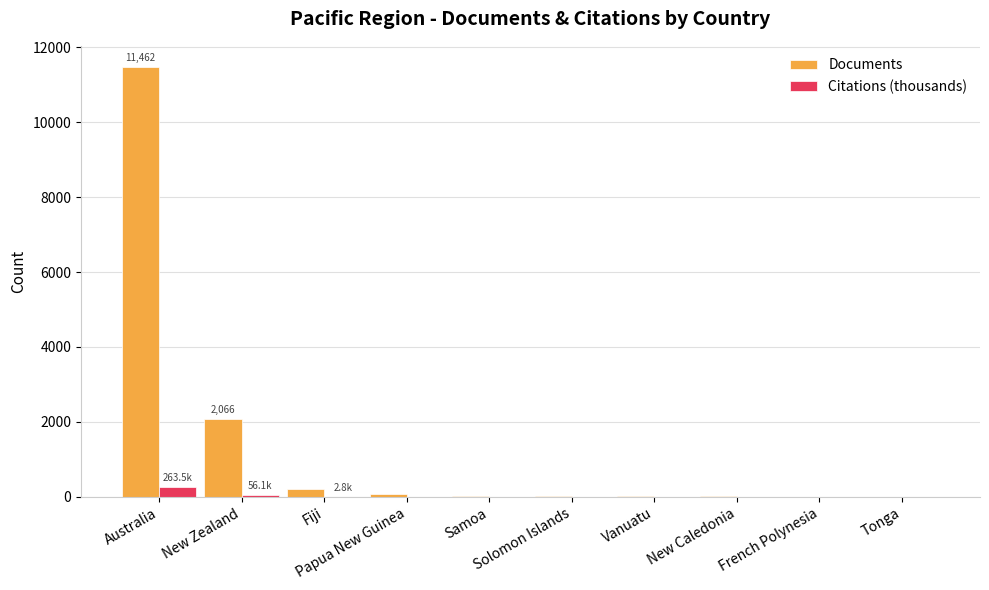

Which series has the largest total across all categories?

Documents